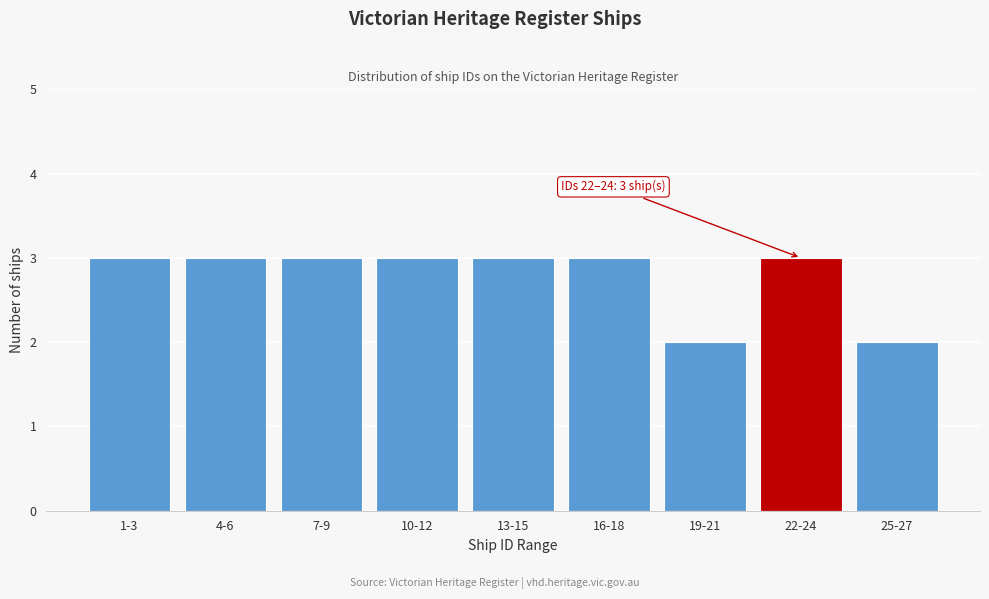

Reading left to right, transcribe all the data shown in this chart.

1-3=3	4-6=3	7-9=3	10-12=3	13-15=3	16-18=3	19-21=2	22-24=3	25-27=2